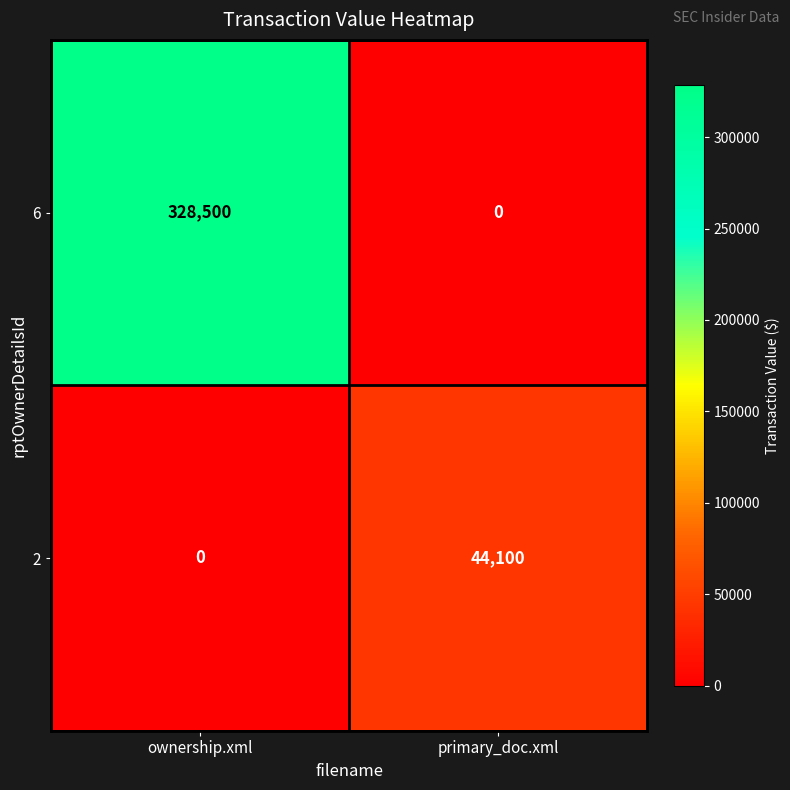

List the series in order of their overall mean, highest first.

6, 2